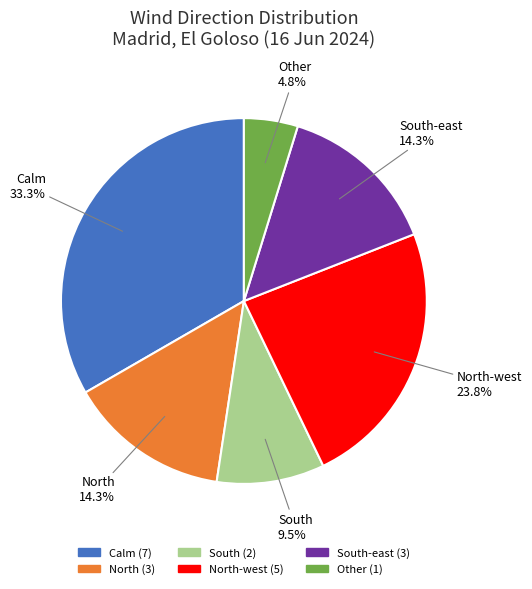

Is there any slice that represents more than half of the pie?

No